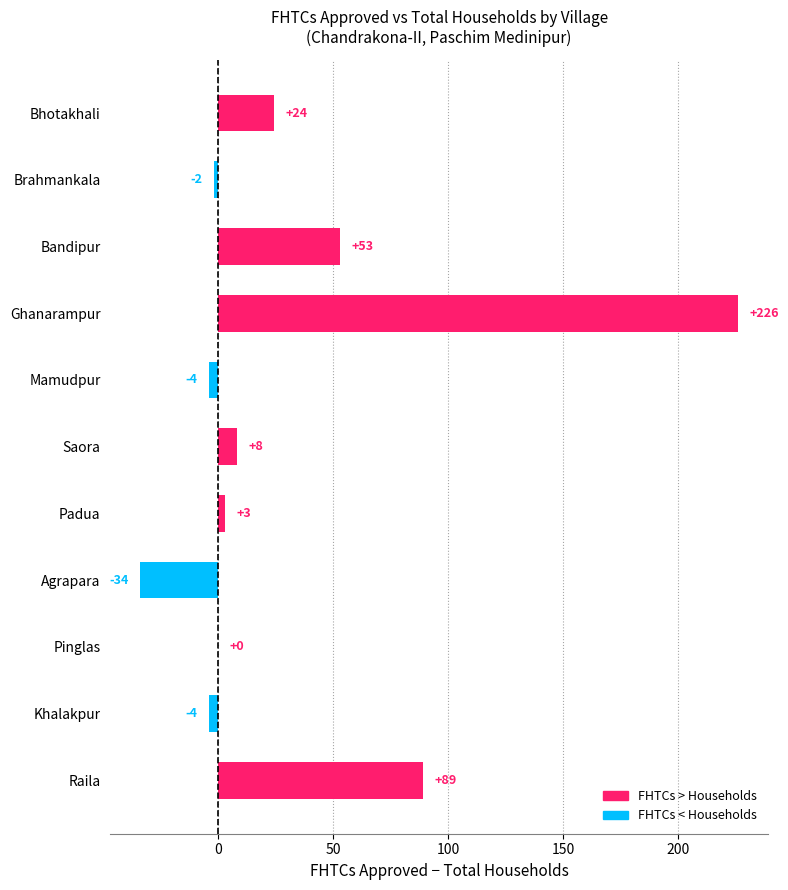

Where is the data nearest to the value 96?

Raila